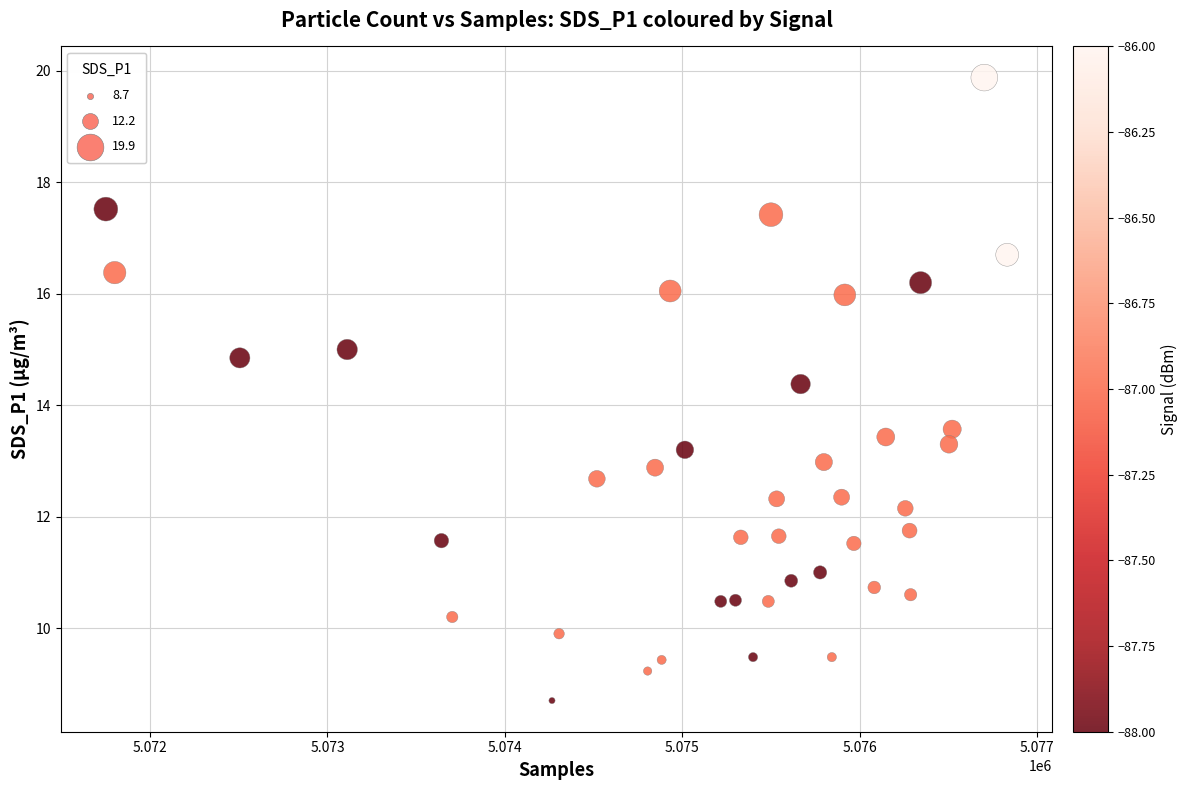

What is the range of X values (max minus min)?

5079.0